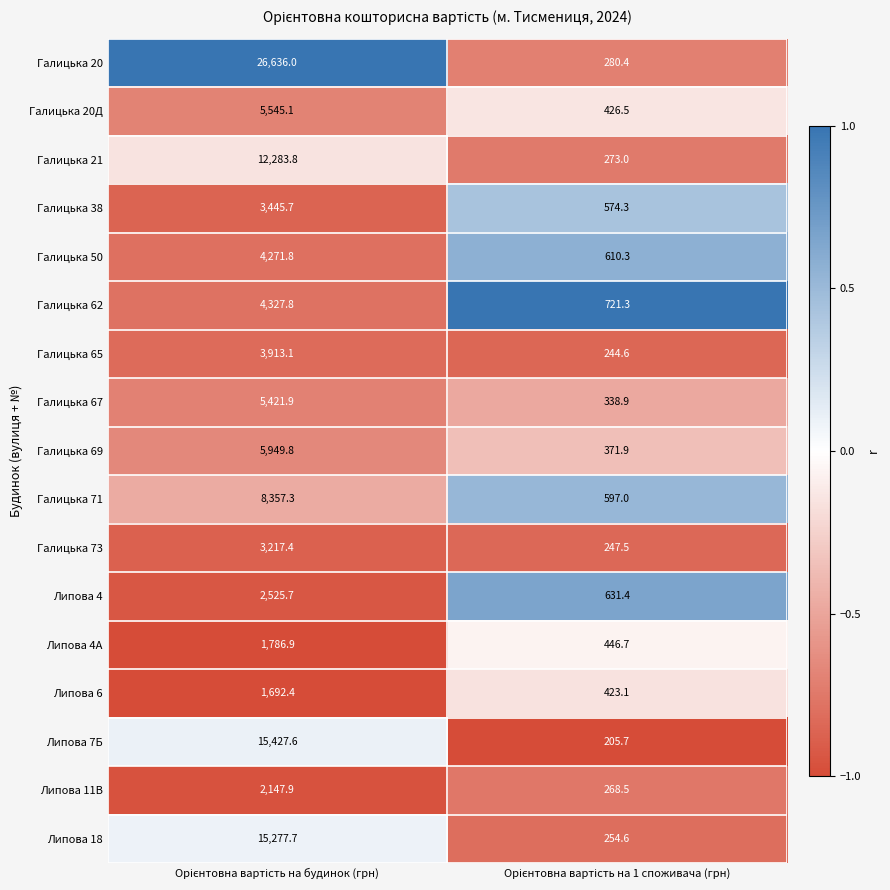

Count the number of categories in the chart.

2